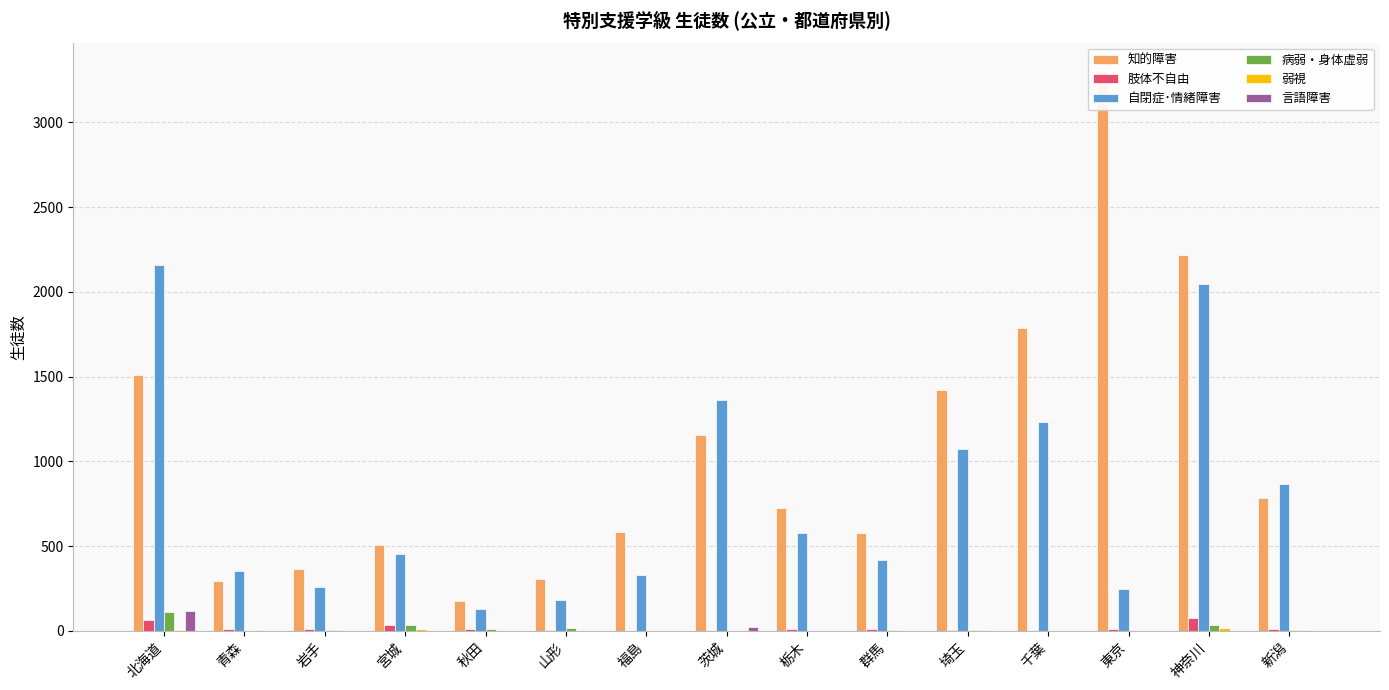

True or false: 病弱・身体虚弱 has a value of 4 at 秋田.

False